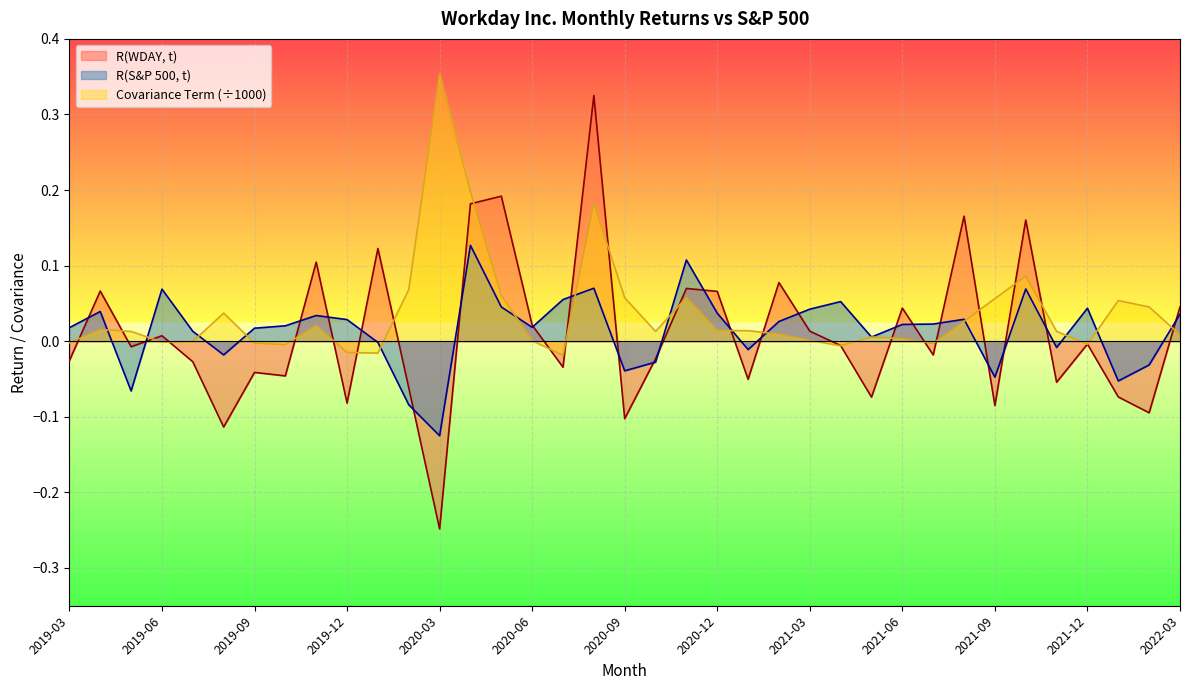

At which label is Covariance Term closest to 0?

2019-07